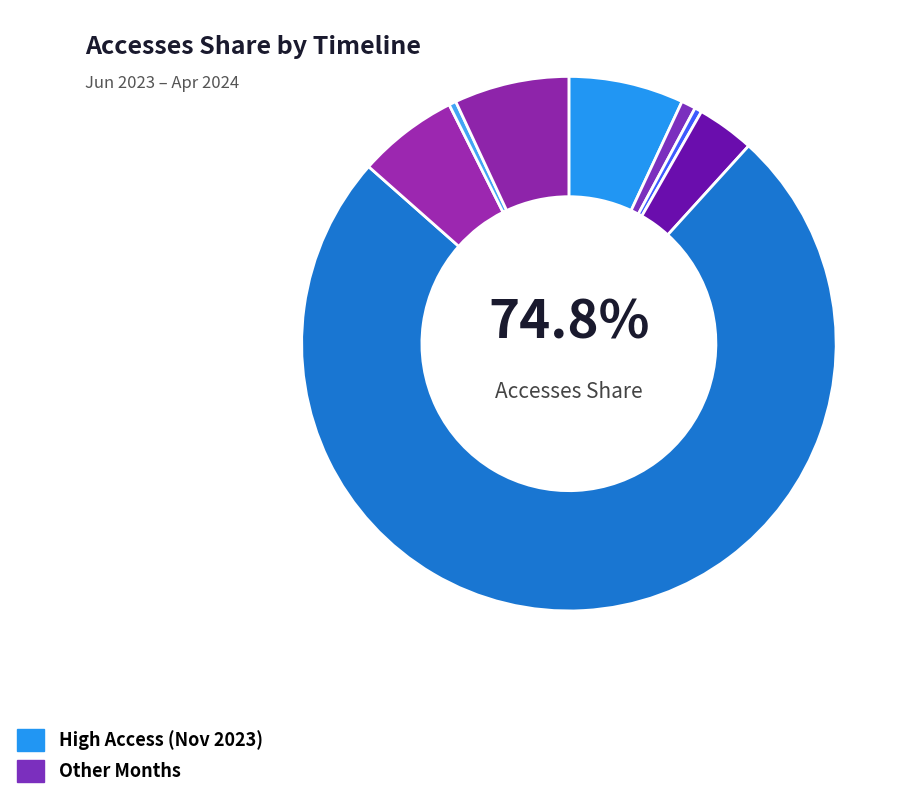

The 2023-07 slice represents 11% of the pie. True or false?

False